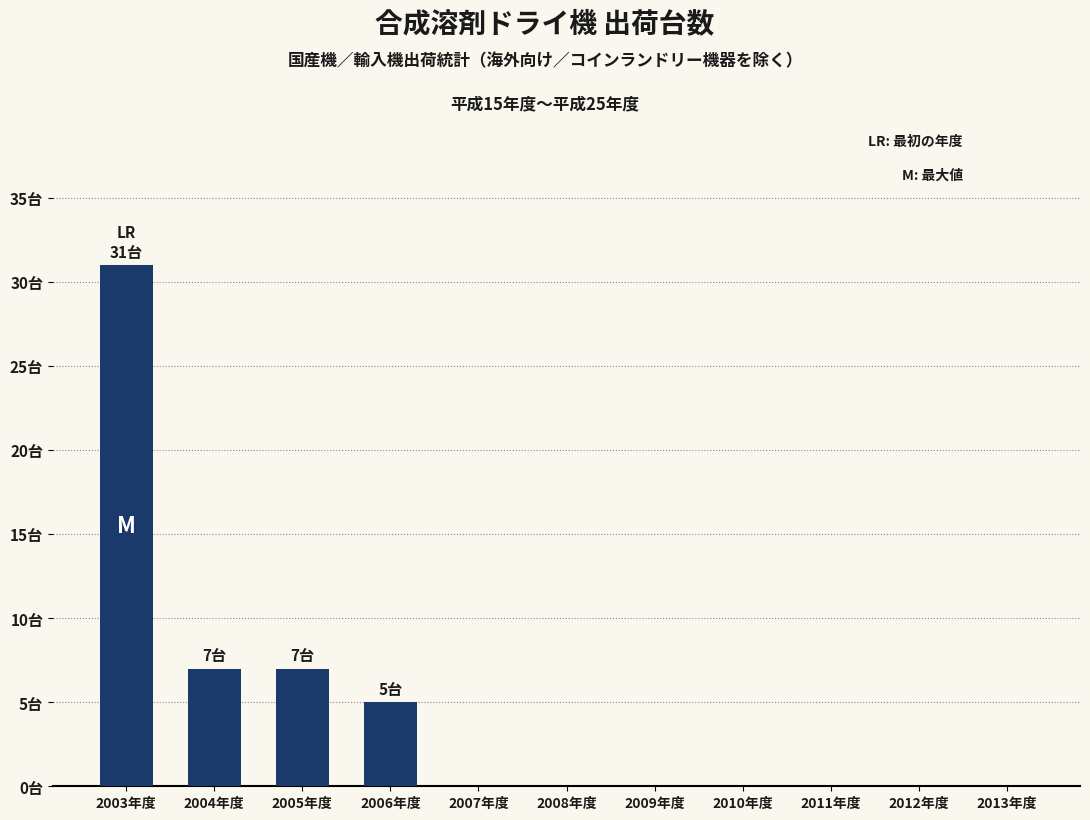

Where is the data nearest to the value 15?

2004年度